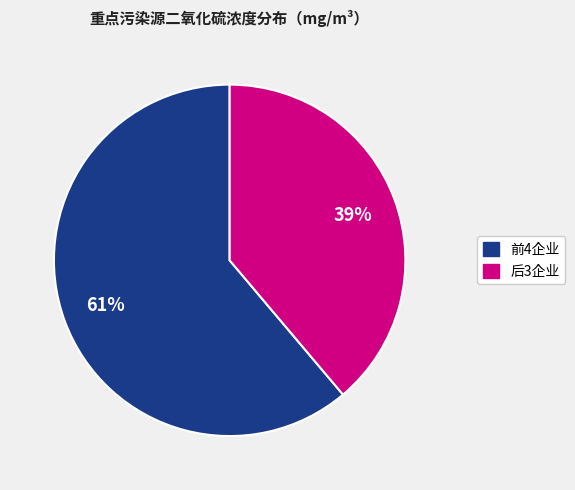

To the nearest percent, what is the average slice percentage?

50%